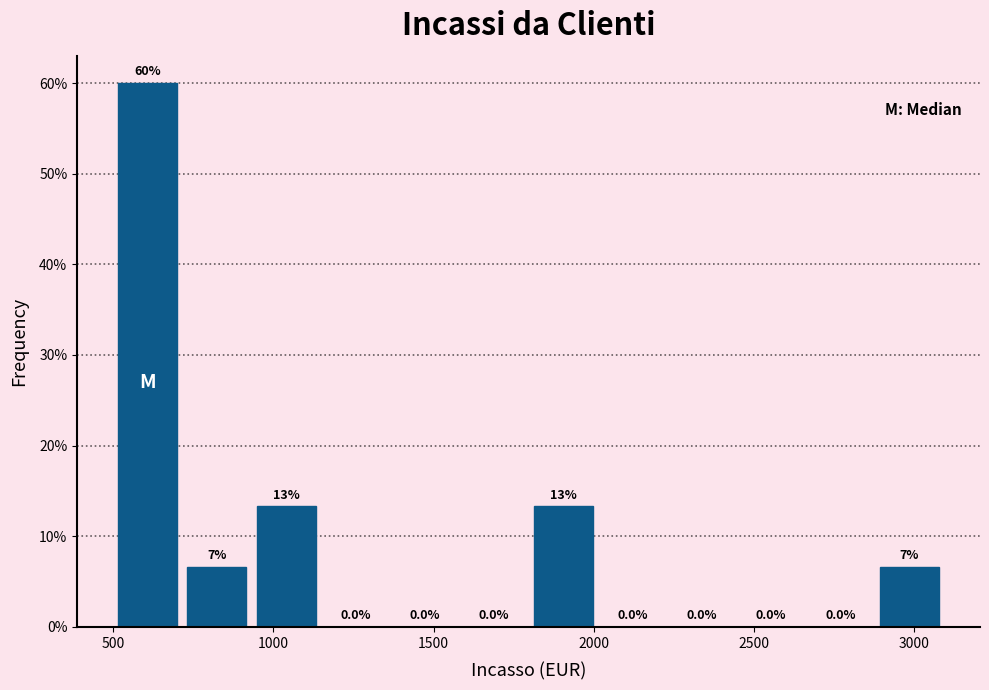

Over which range of the x-axis is the bar tallest?

500 to 700